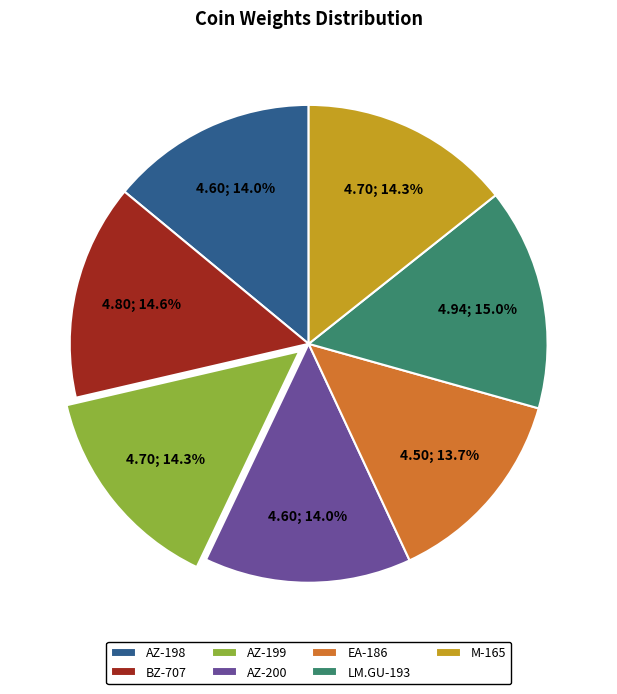

What is the ratio of the value at EA-186 to the value at M-165?

1.0